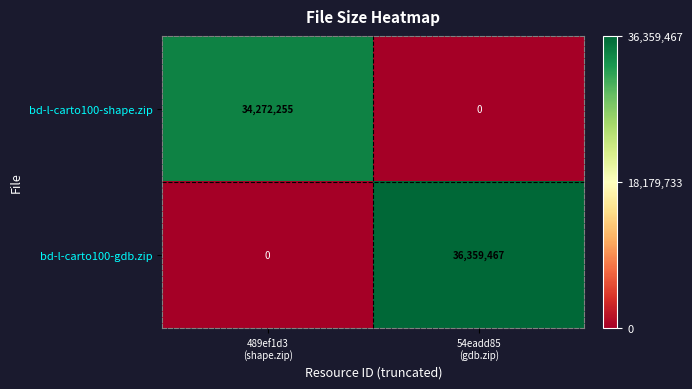

What is the average value of the bd-l-carto100-gdb.zip series?

18179734